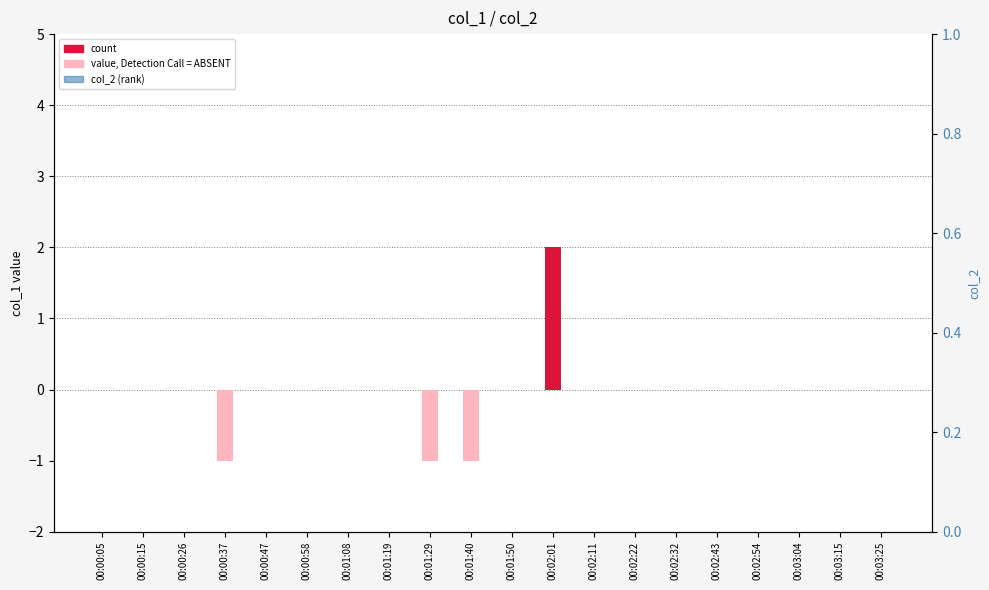

The col_2 series shows 0 at 00:00:58. True or false?

True